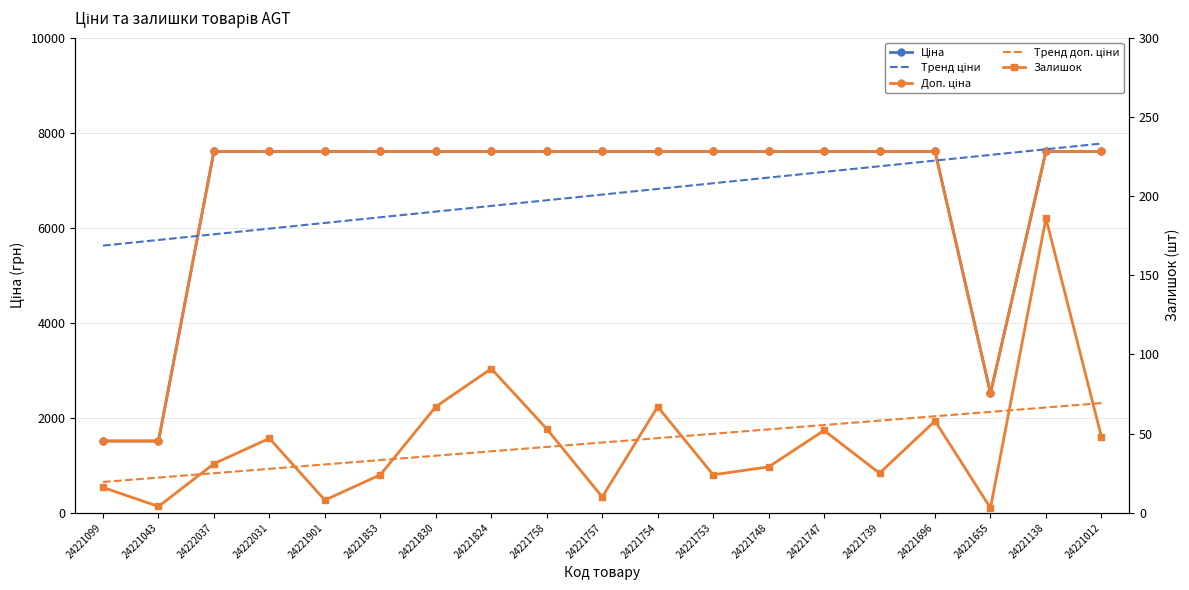

Between 24222037 and 24221696, which series saw the biggest shift?

Тренд ціни